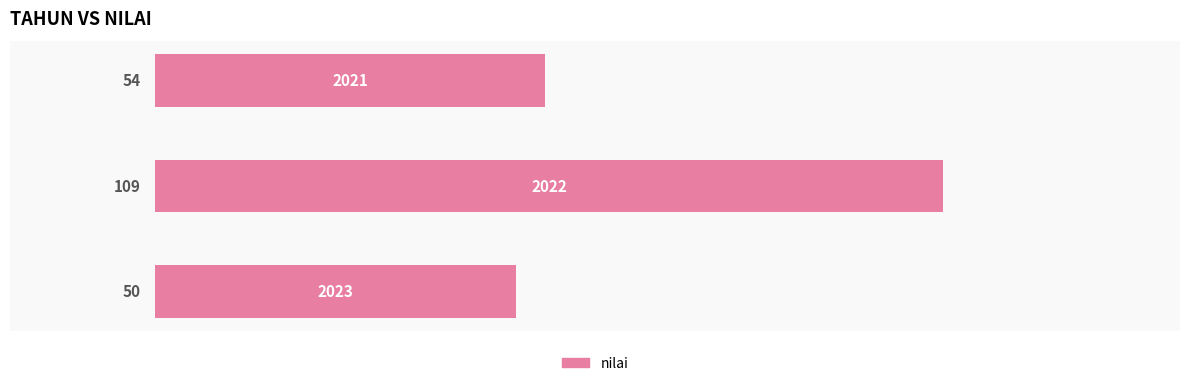

What is the minimum value shown in the chart?

50